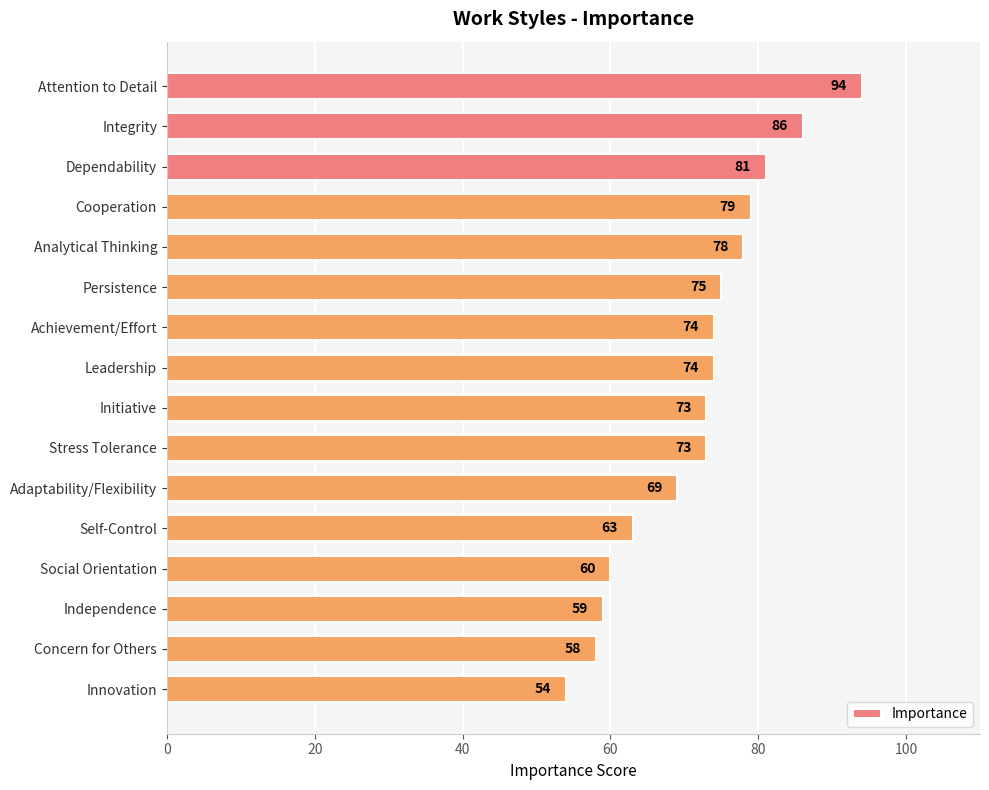

True or false: the data shows 82 at Independence.

False